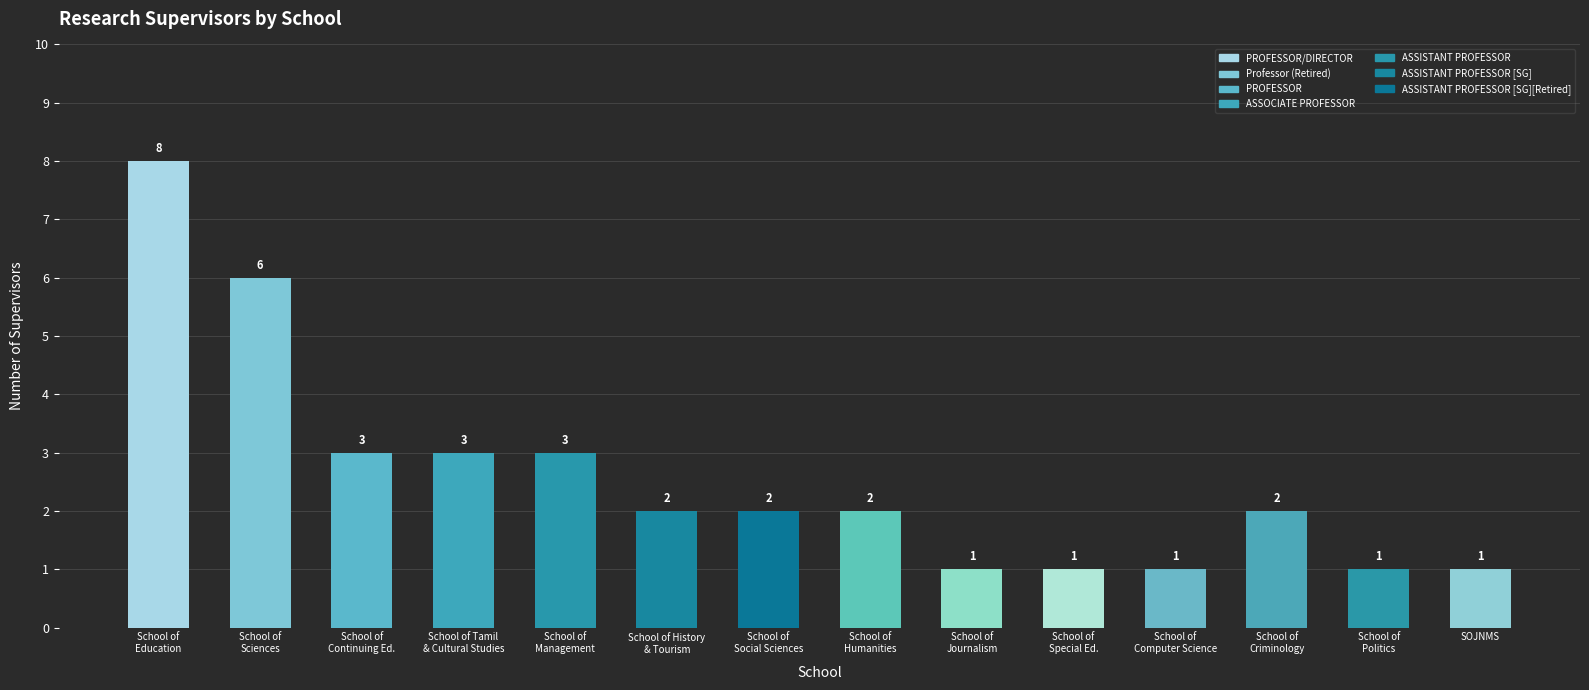

What is the difference between the maximum and minimum values?

7